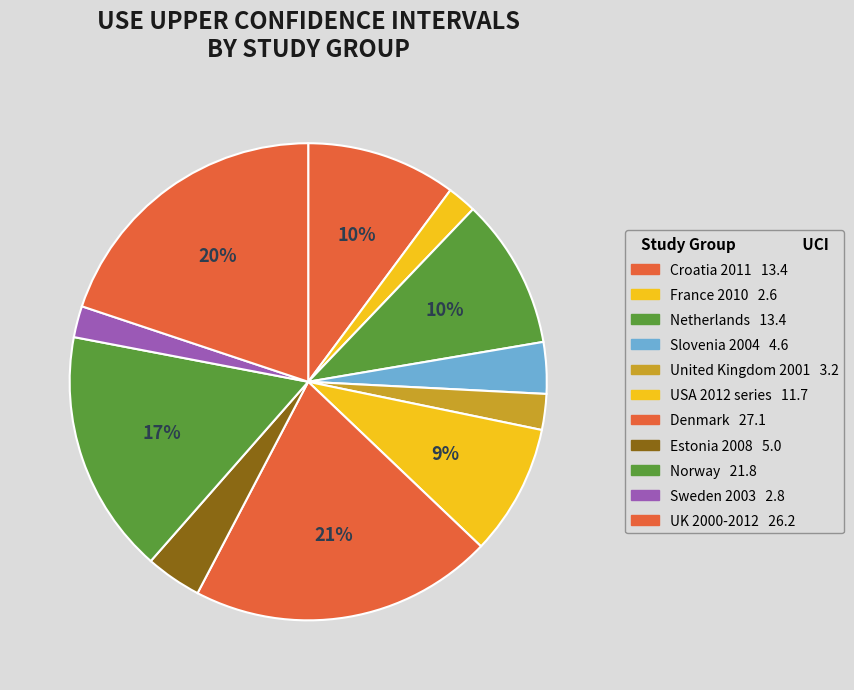

Count the number of slices in the pie.

11